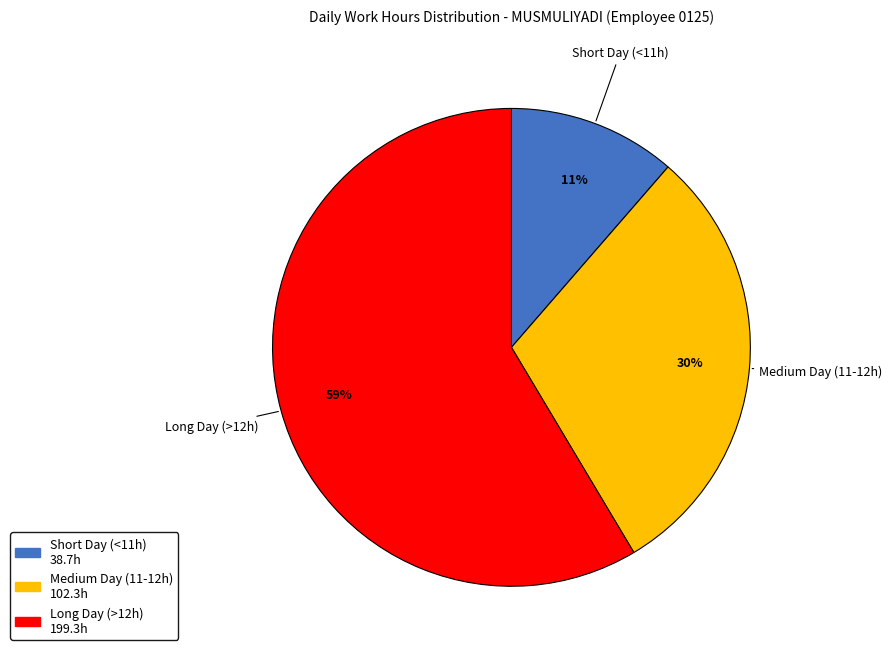

Is there any slice that represents more than half of the pie?

Yes